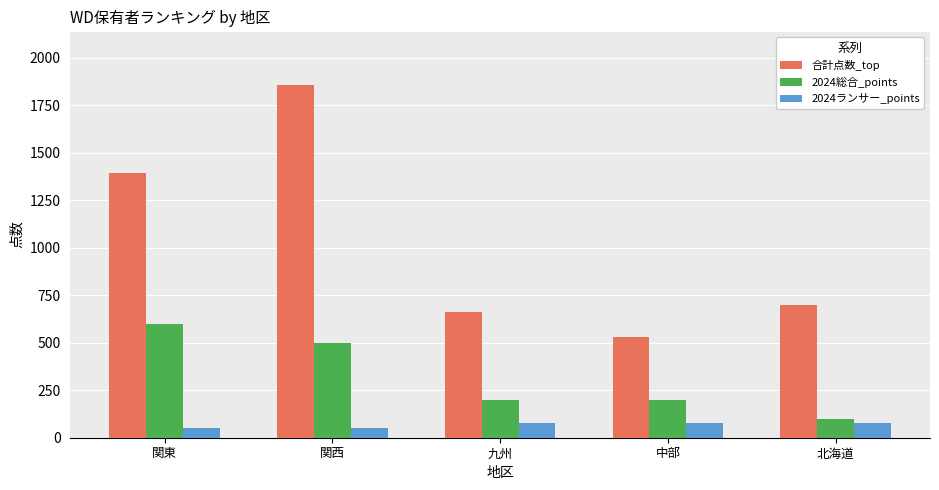

True or false: 2024総合_points has a value of 186 at 関西.

False